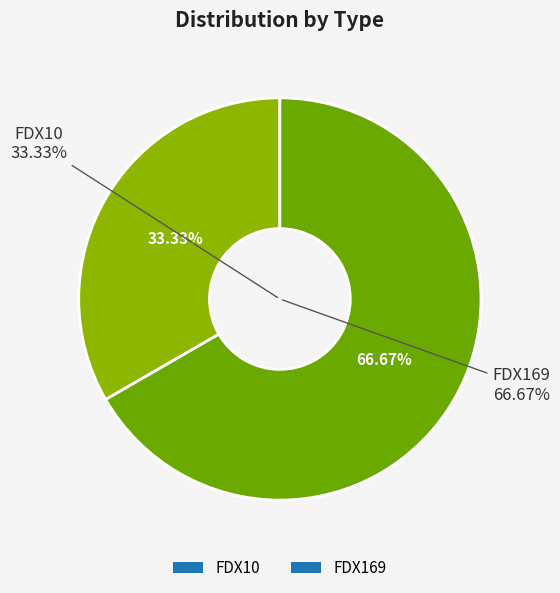

Rank the categories by value from lowest to highest.

FDX10, FDX169